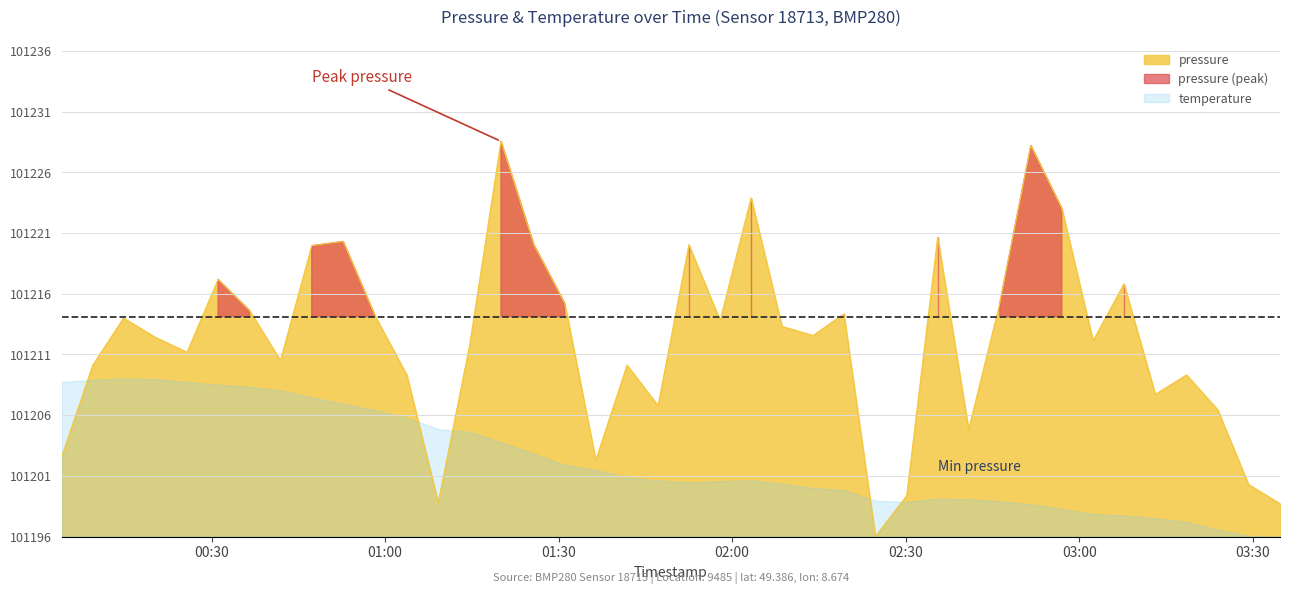

What is the sum of all values?

646.5